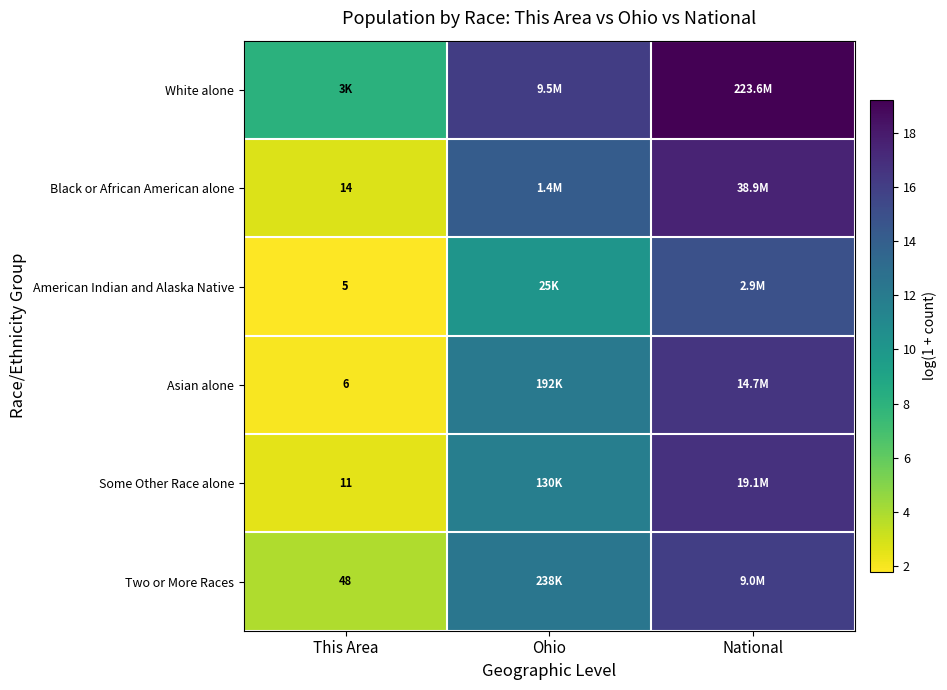

Rank the categories by Asian alone value from highest to lowest.

National, Ohio, This Area